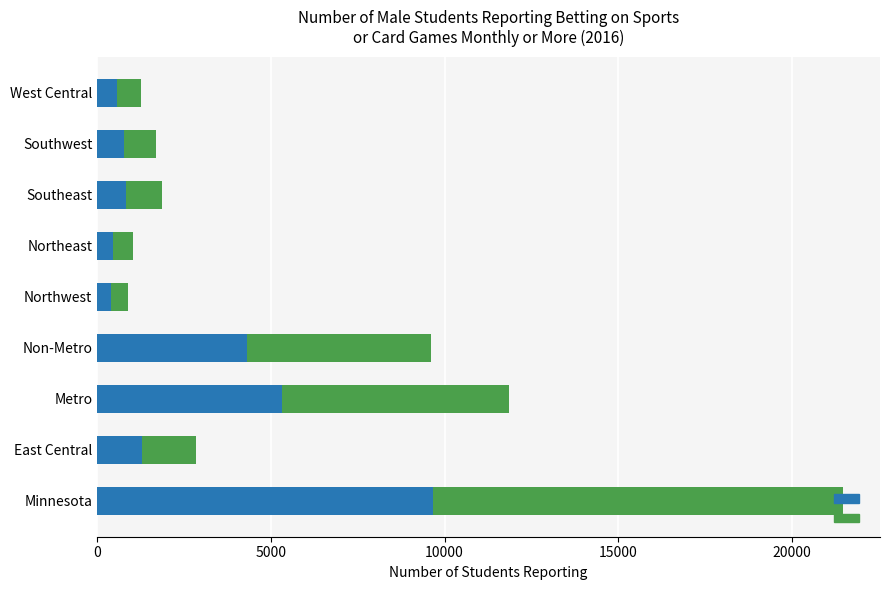

At which category is the sum across all series the highest?

Minnesota